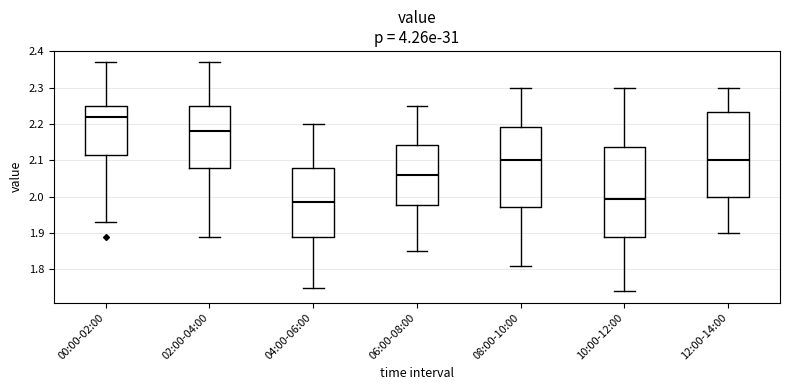

Comparing the boxes themselves (not the whiskers), which one is the tallest?

10:00-12:00